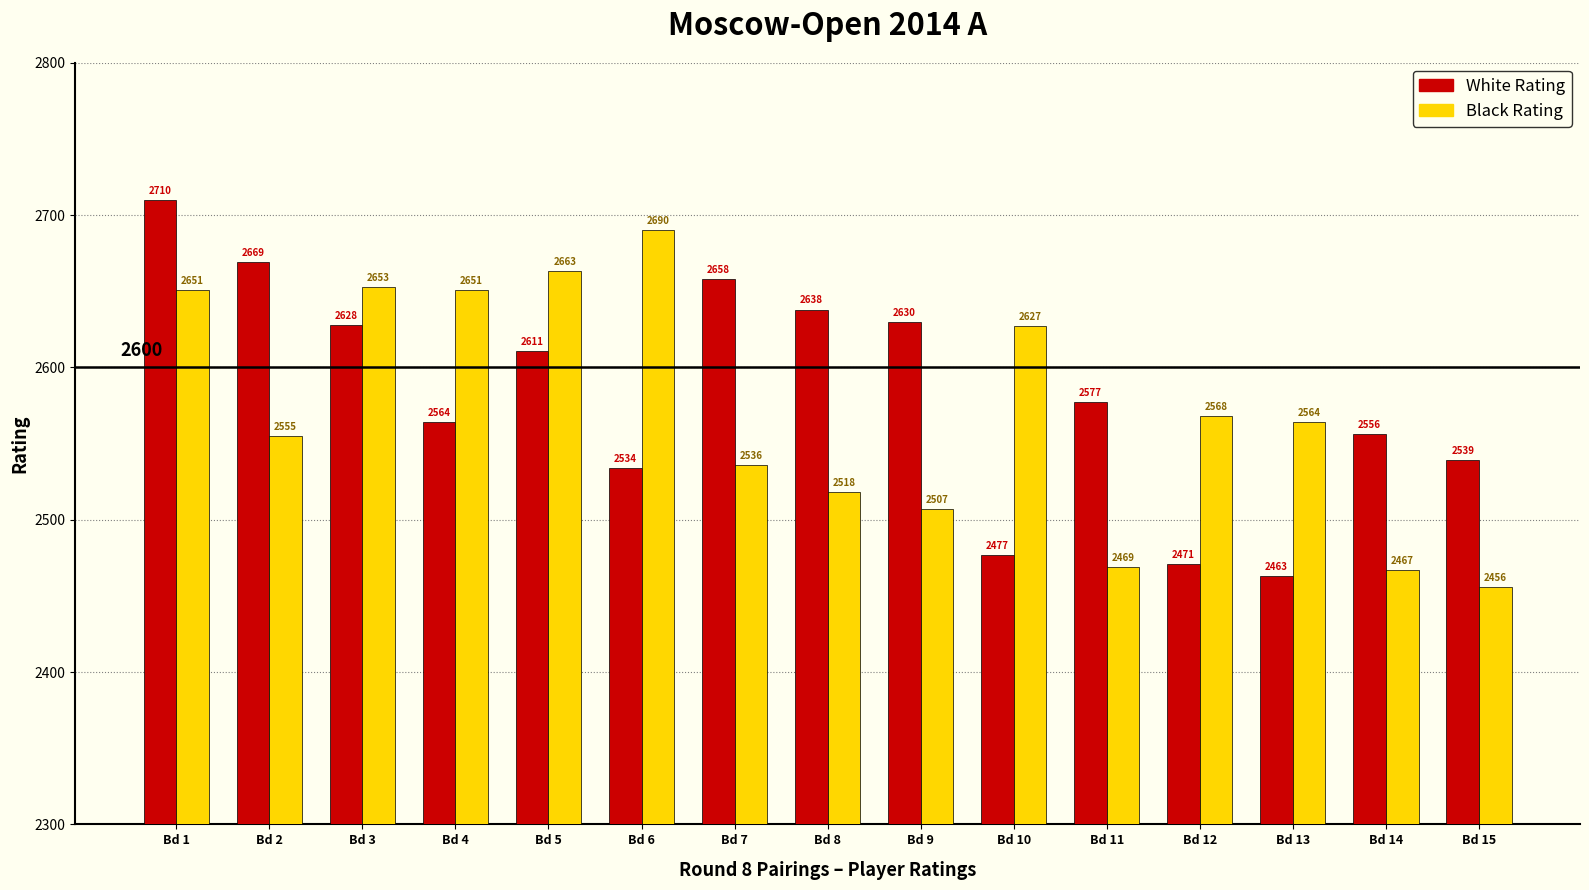

Is it true that White Rating equals 2556 at Bd 14?

True